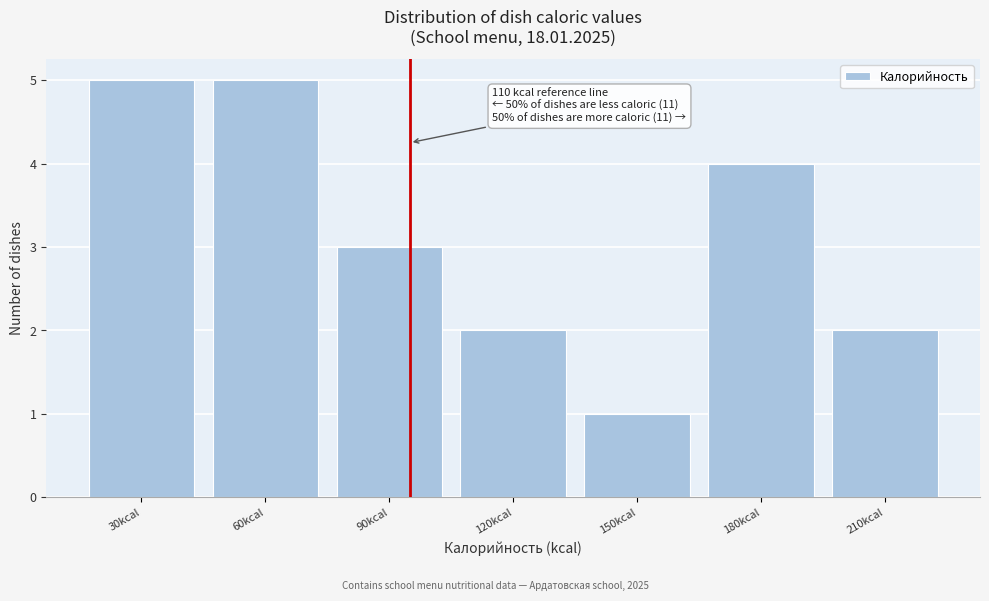

Reading left to right, extract all data points from this chart.

30kcal=5	60kcal=5	90kcal=3	120kcal=2	150kcal=1	180kcal=4	210kcal=2